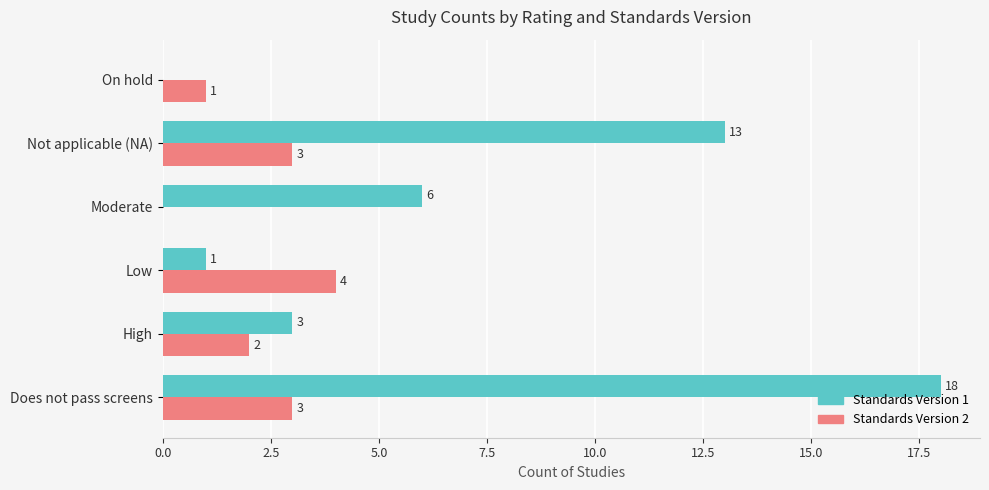

How many positive values does the Standards Version 1 series have?

5